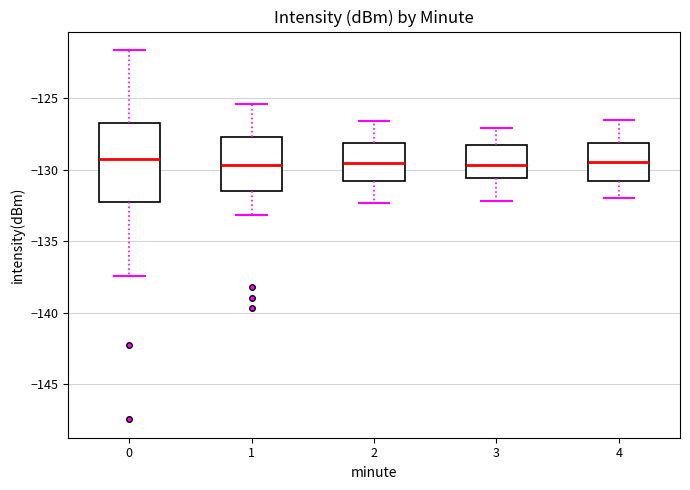

Reading left to right, transcribe this box plot: for each box, give where its median line is, the range the box spans, and where its two whiskers end, as read against the y-axis. The values are not printed on the chart, so give them approximately, as read against the axis.

0: median -129.0, box -132.0 to -126.5, whiskers -137.5 to -121.5
1: median -129.5, box -131.5 to -127.5, whiskers -133.0 to -125.5
2: median -129.5, box -131.0 to -128.0, whiskers -132.5 to -126.5
3: median -129.5, box -130.5 to -128.0, whiskers -132.0 to -127.0
4: median -129.5, box -130.5 to -128.0, whiskers -132.0 to -126.5